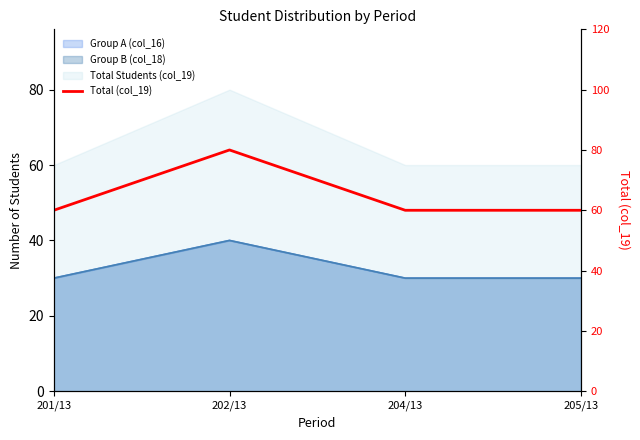

What is the label of the 4th point from the right?

201/13